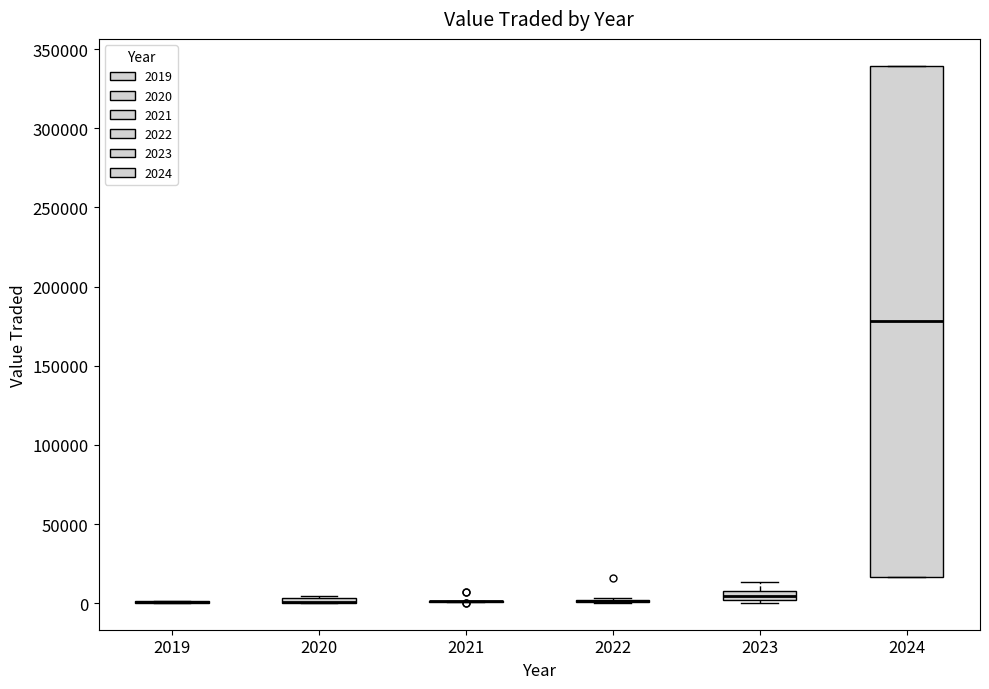

Which box is the tallest, from its lower edge to its upper edge?

2024